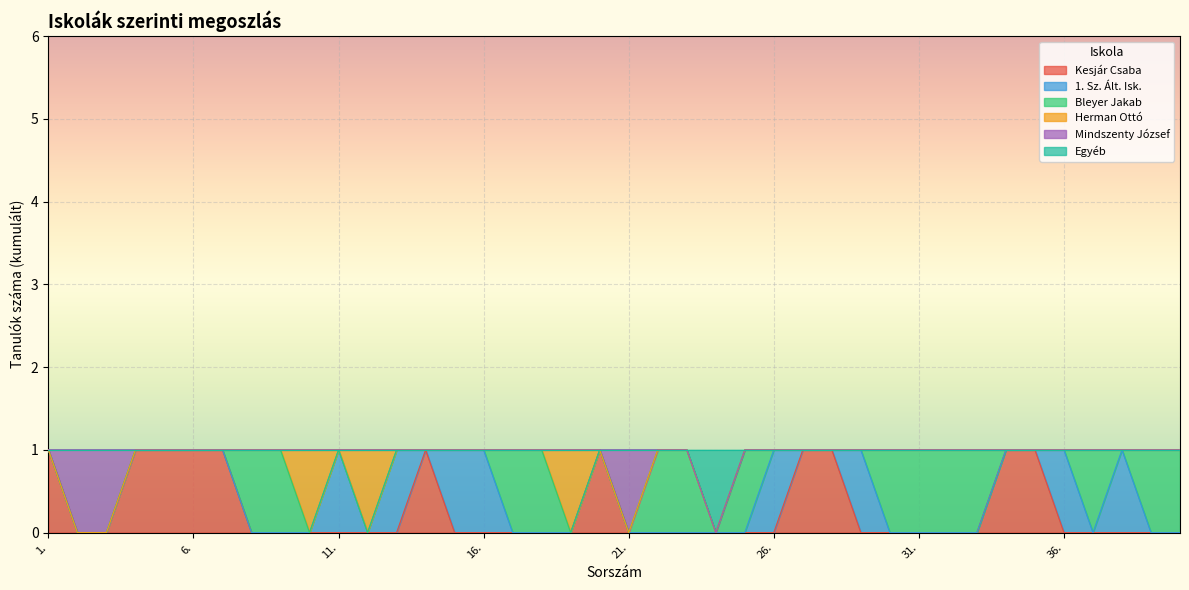

The value of 1. Sz. Ált. Isk. at 5. is 0. True or false?

True